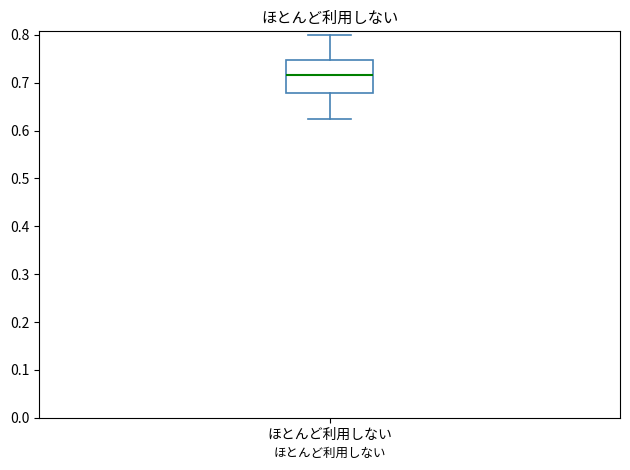

Transcribe this box plot: give where the median line is, the range the box spans, and where the two whiskers end, as read against the y-axis. The values are not printed on the chart, so give them approximately, as read against the axis.

median 0.72, box 0.68 to 0.75, whiskers 0.63 to 0.80